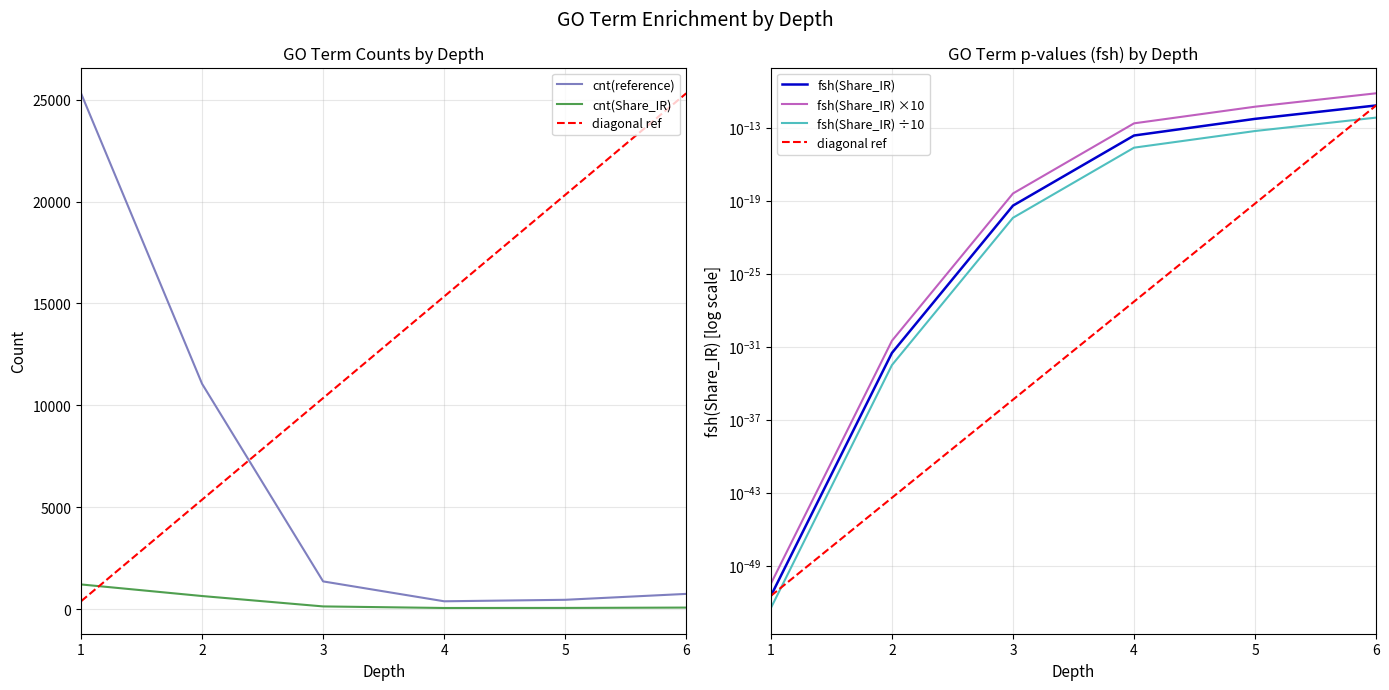

Rank the categories by cnt(reference) value from highest to lowest.

1, 2, 3, 6, 5, 4